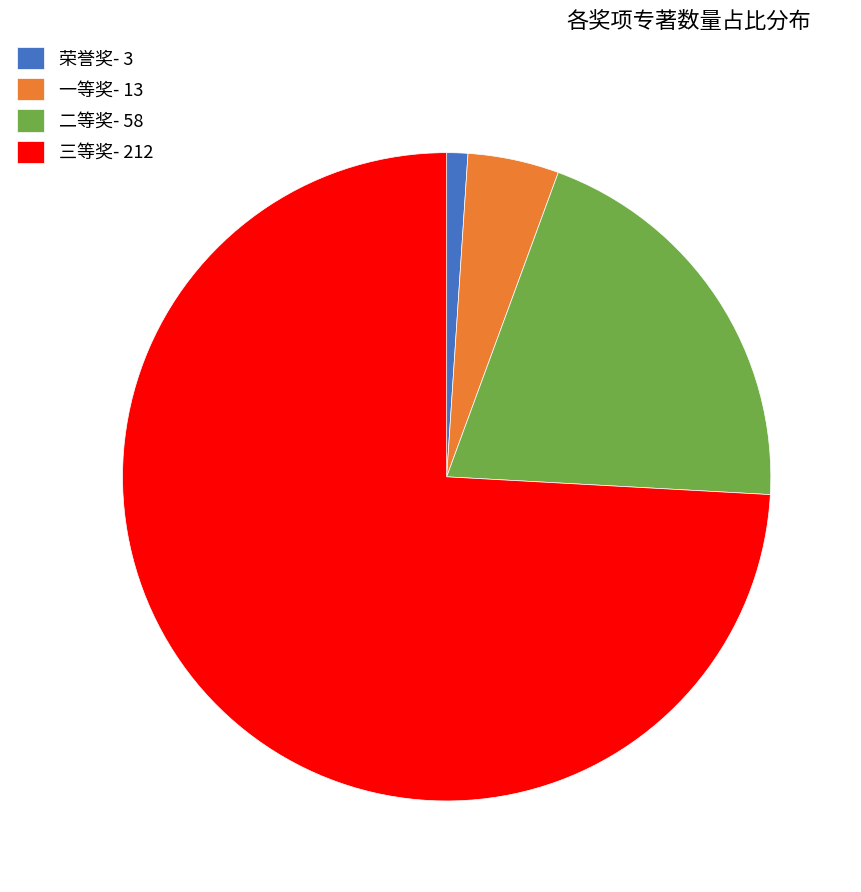

The 三等奖 slice represents 74% of the pie. True or false?

True